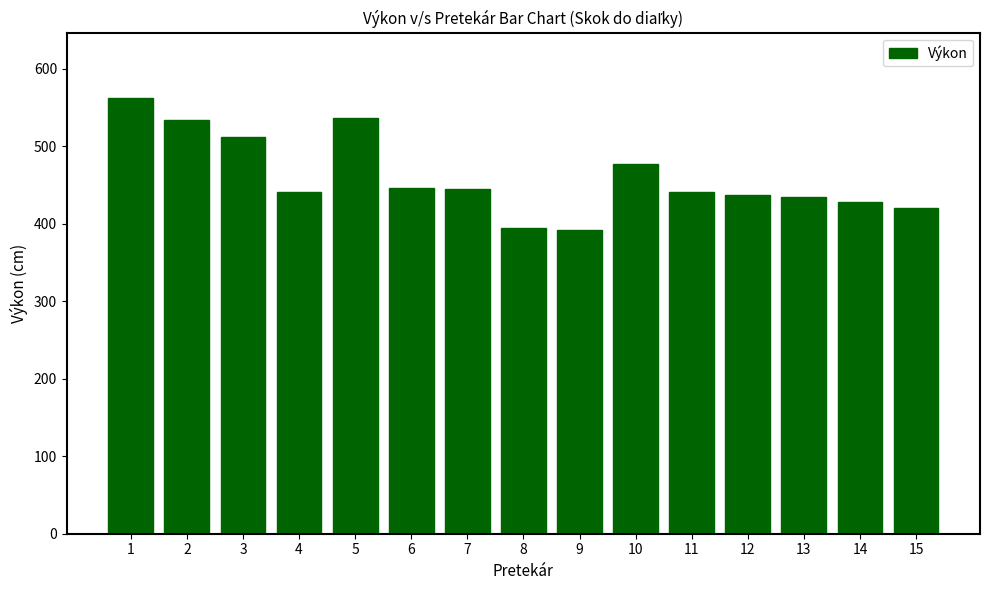

Is it true that the value at 3 is 512?

True